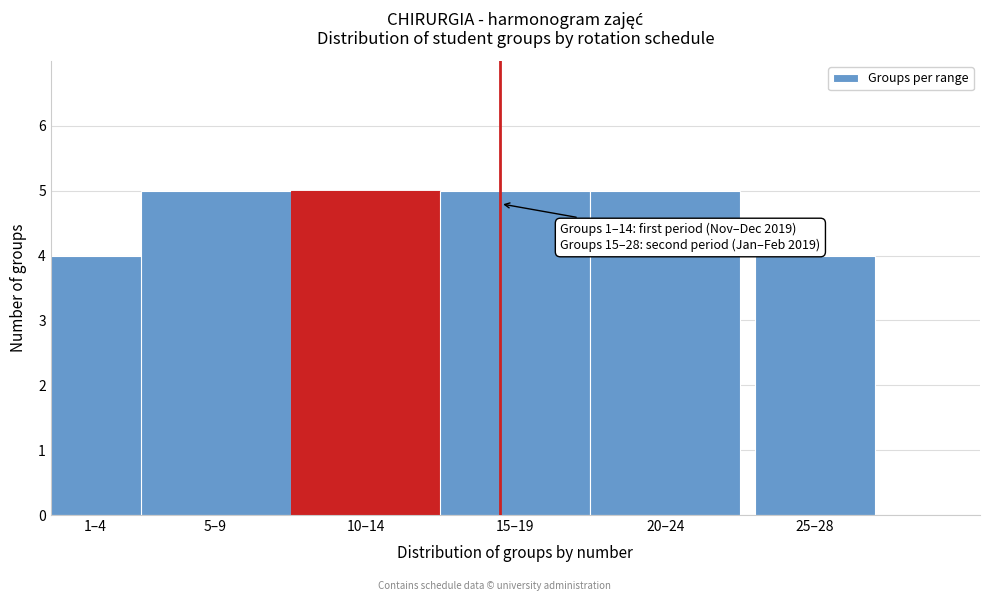

Reading left to right, list all the values displayed in this chart.

1–4=4	5–9=5	10–14=5	15–19=5	20–24=5	25–28=4